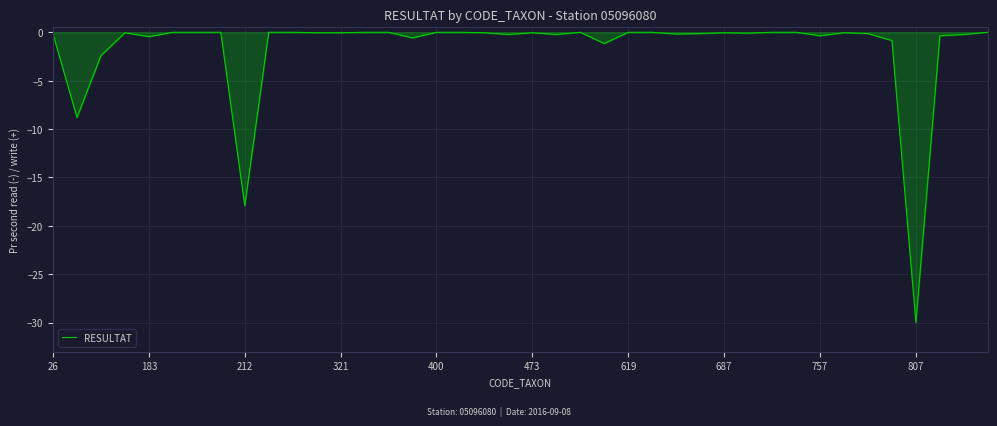

What is the minimum value shown in the chart?

-30.0